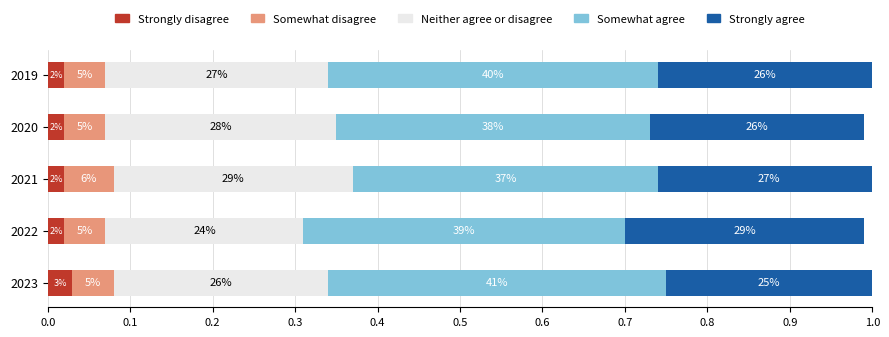

What are all the series names shown in the legend?

Strongly disagree, Somewhat disagree, Neither agree or disagree, Somewhat agree, Strongly agree